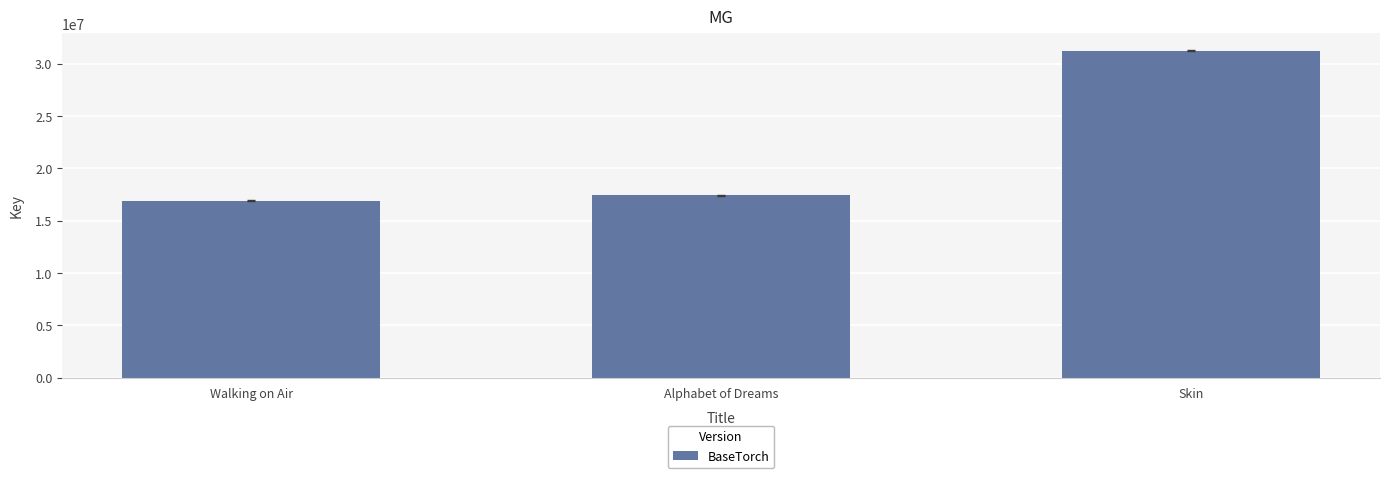

How many values are below 17410927?

1